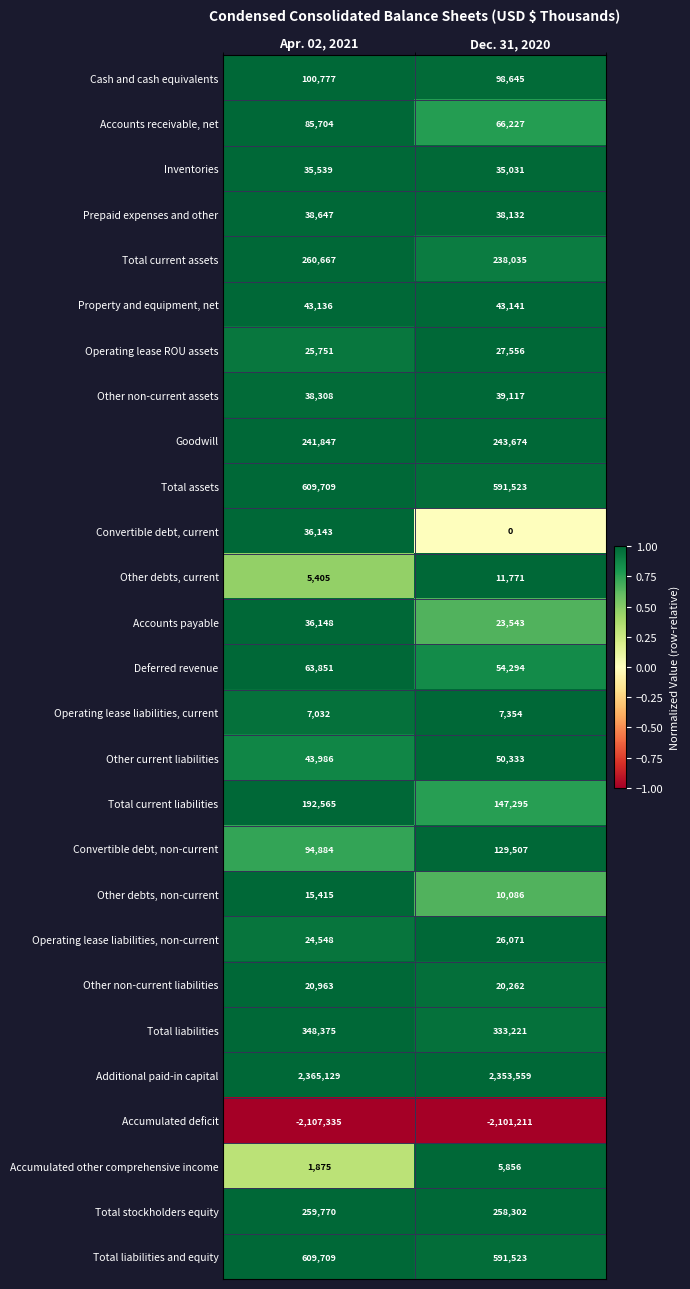

At which category is the sum across all series the highest?

Apr. 02, 2021